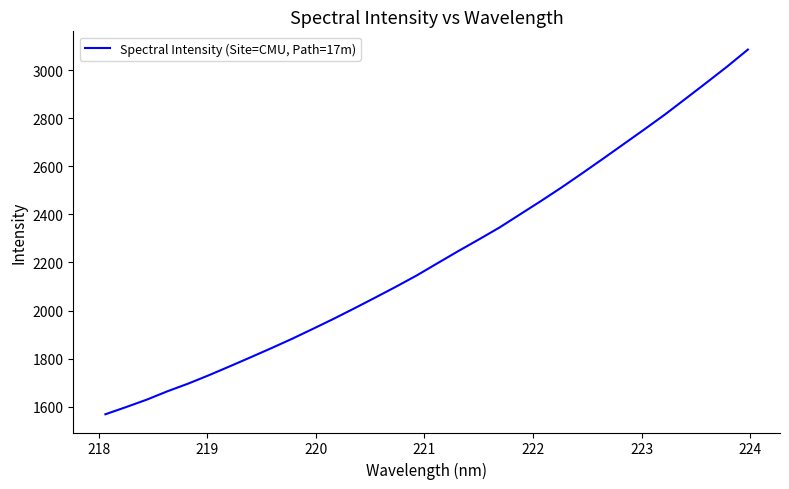

What is the maximum value shown in the chart?

3085.0